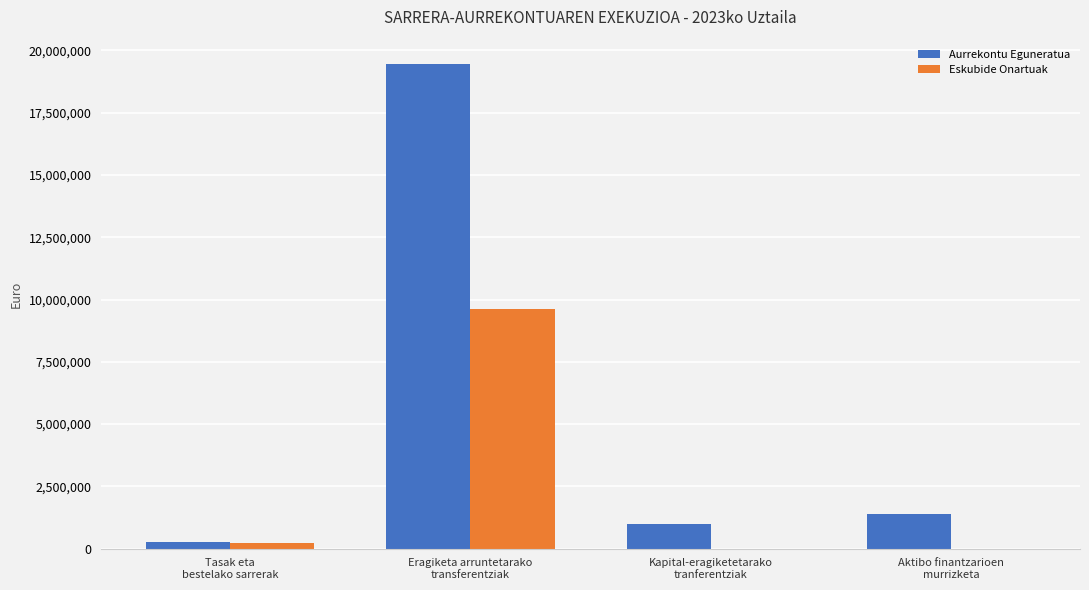

Which series has the largest total across all categories?

Aurrekontu Eguneratua